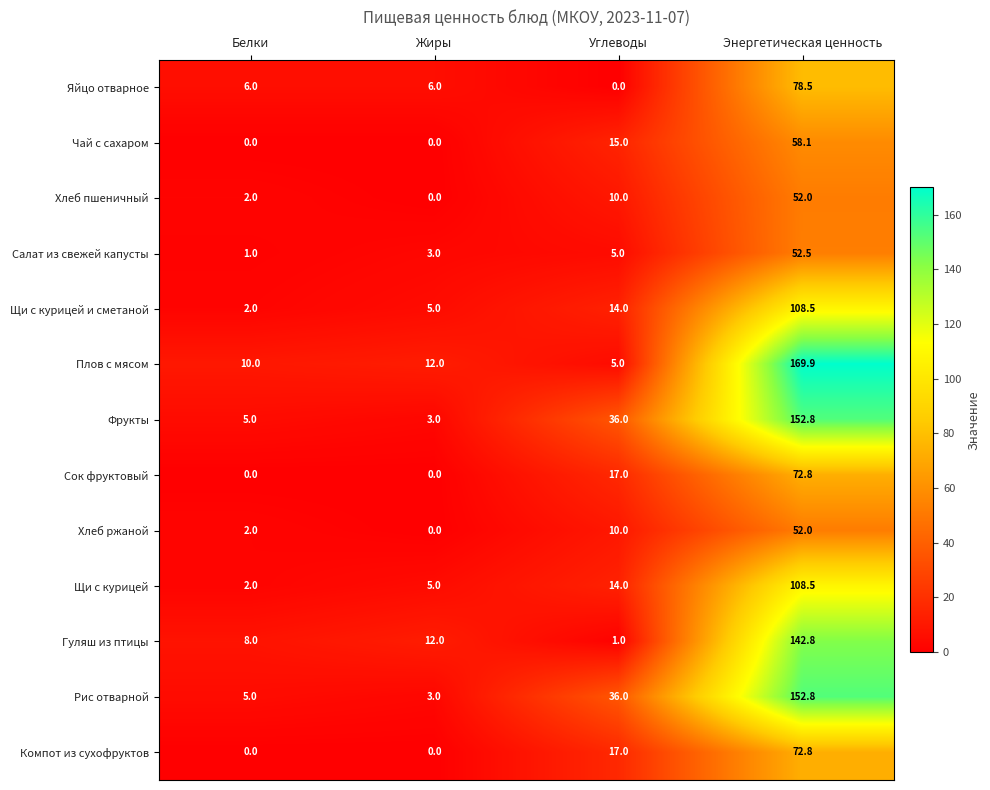

What is the sum of all Фрукты values?

196.8